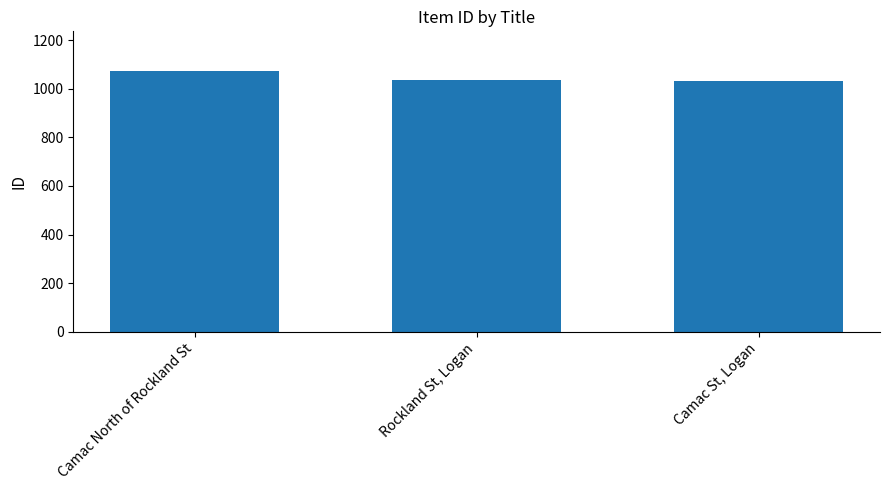

What is the label of the 3rd bar from the right?

Camac North of Rockland St